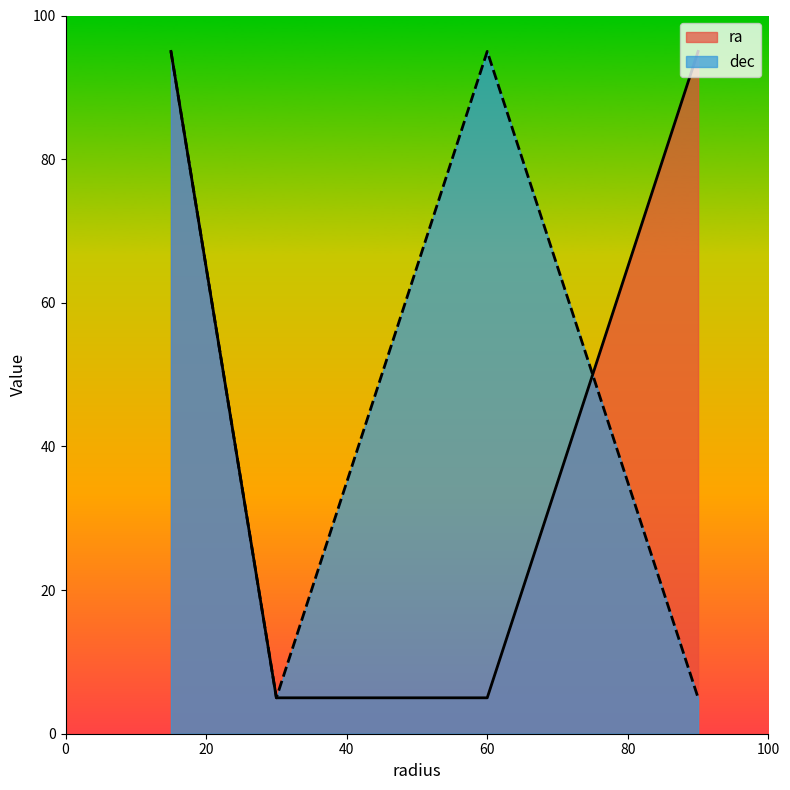

Reading left to right, list all the values displayed in this chart.

95	5	5	95